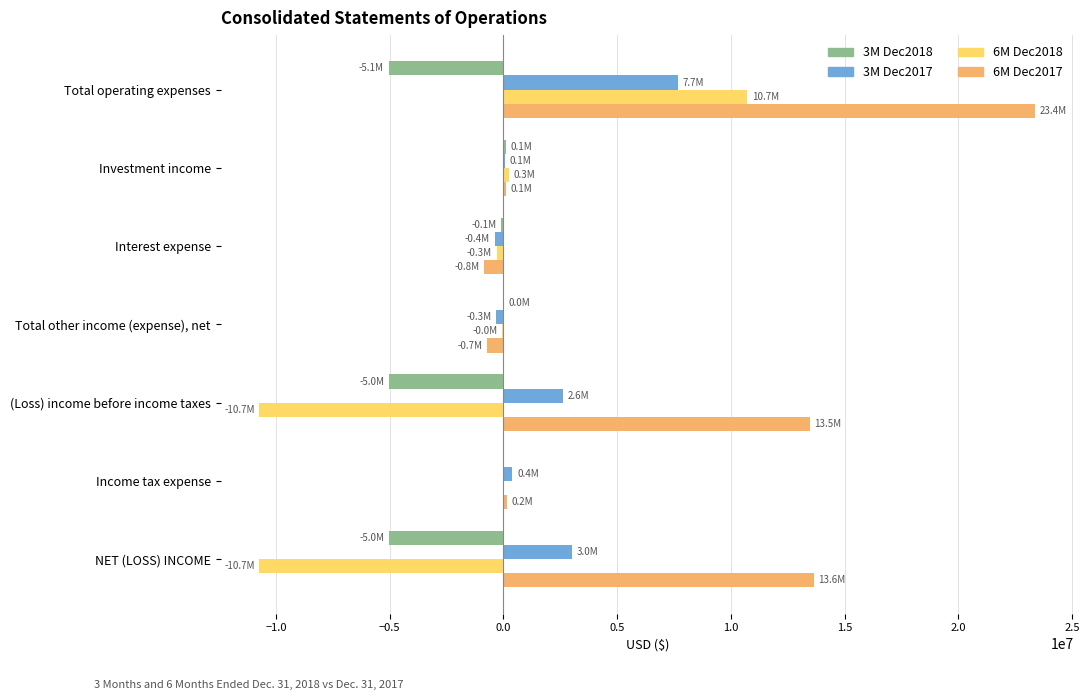

What is the sum of all 6M Dec2018 values?

-10826152